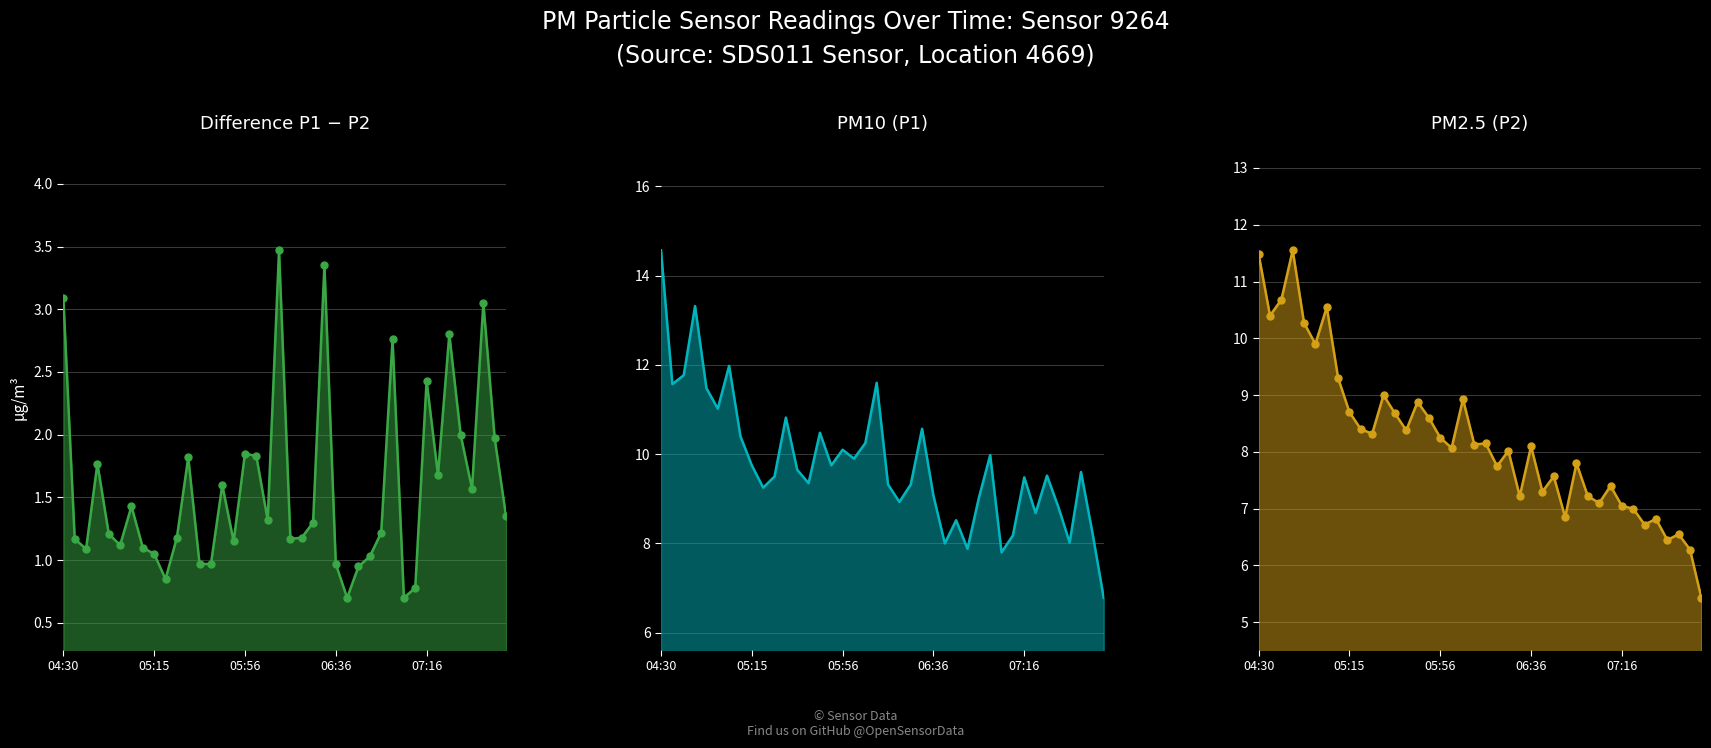

In PM2.5 (P2), how many points are lower than both neighbors (excluding endpoints)?

13